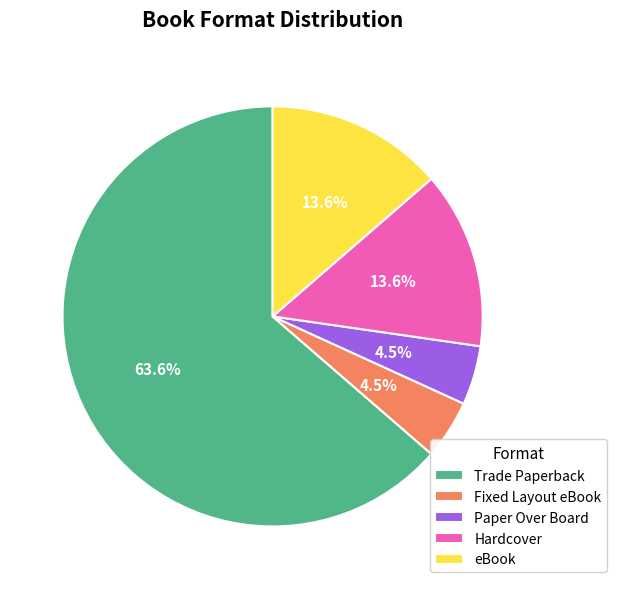

Which category has the biggest portion of the pie?

Trade Paperback